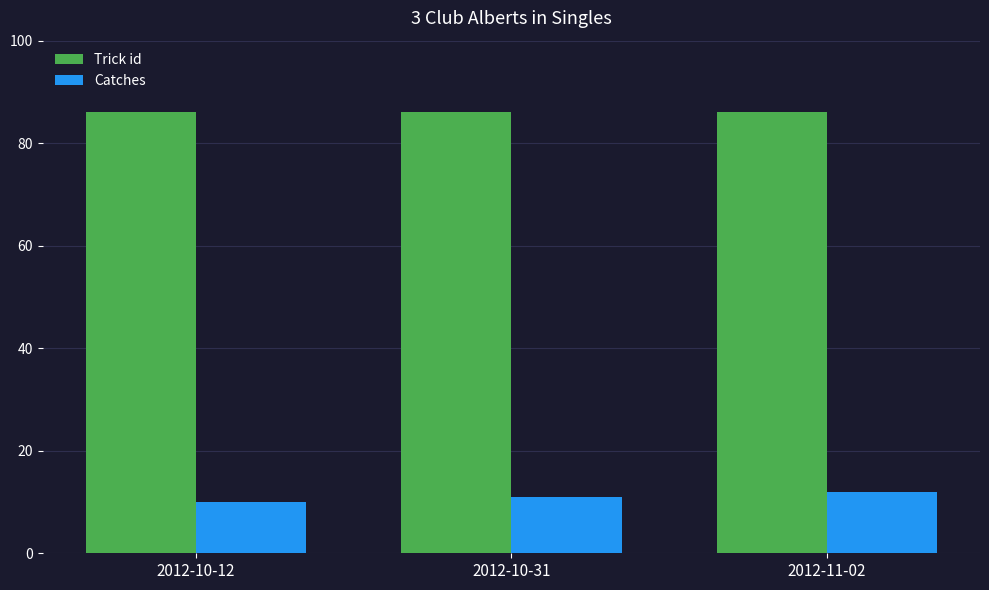

List the series in order of their peak value, lowest first.

Catches, Trick id